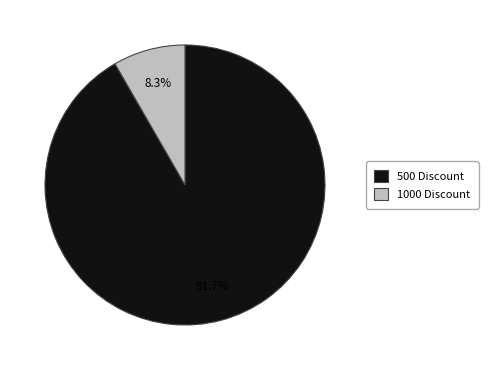

Between 1000 Discount and 500 Discount, which is larger?

500 Discount